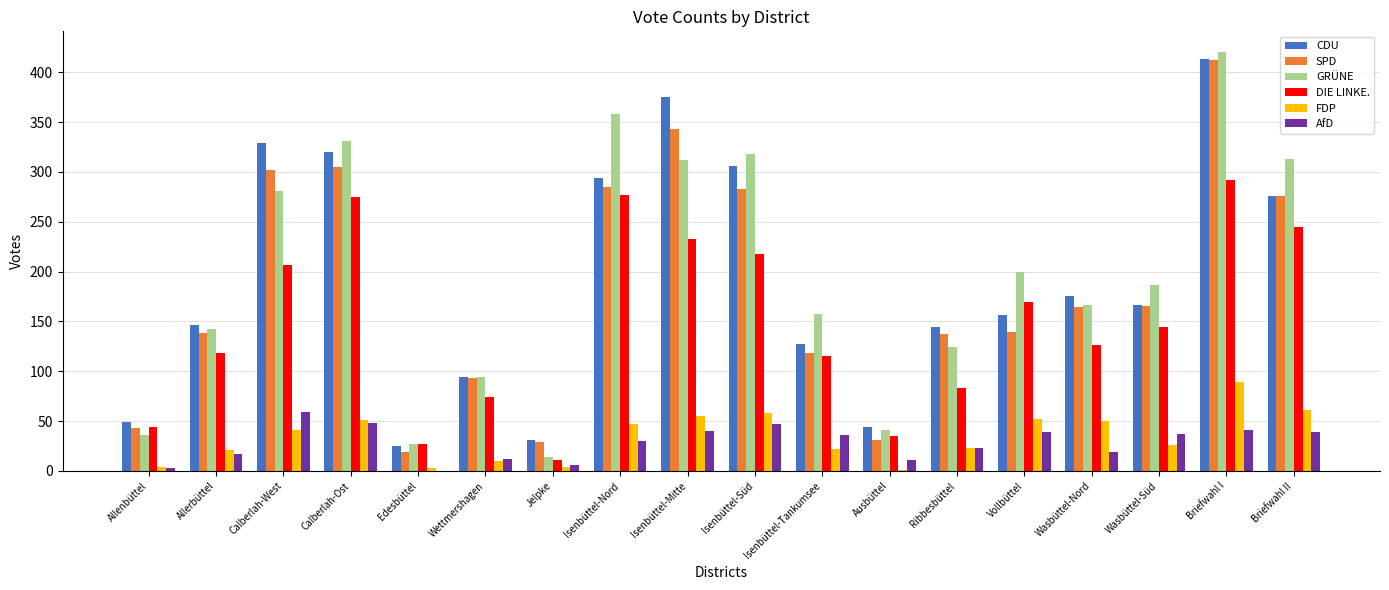

Which series changed the most between Calberlah-West and Edesbüttel?

CDU